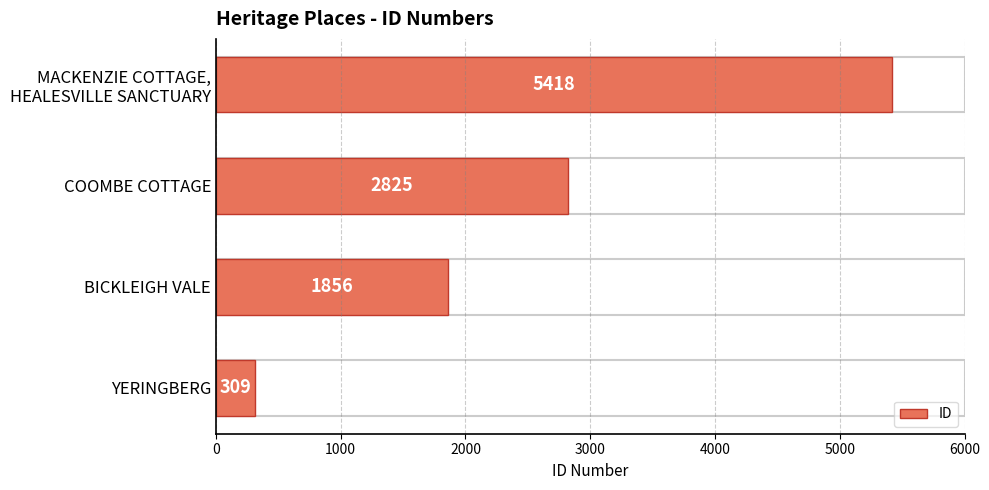

How many categories are shown in the chart?

4